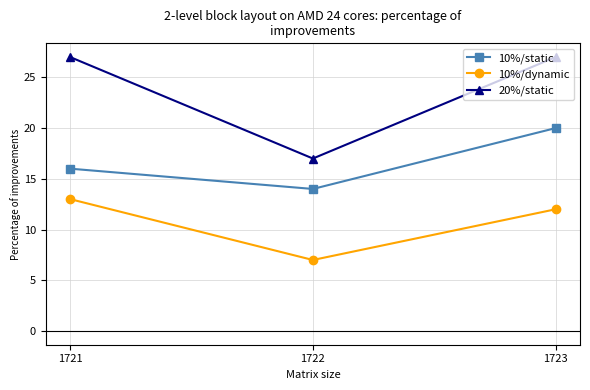

Reading right to left, what are all the values shown in this chart?

10%/static: 20	14	16
10%/dynamic: 12	7	13
20%/static: 27	17	27